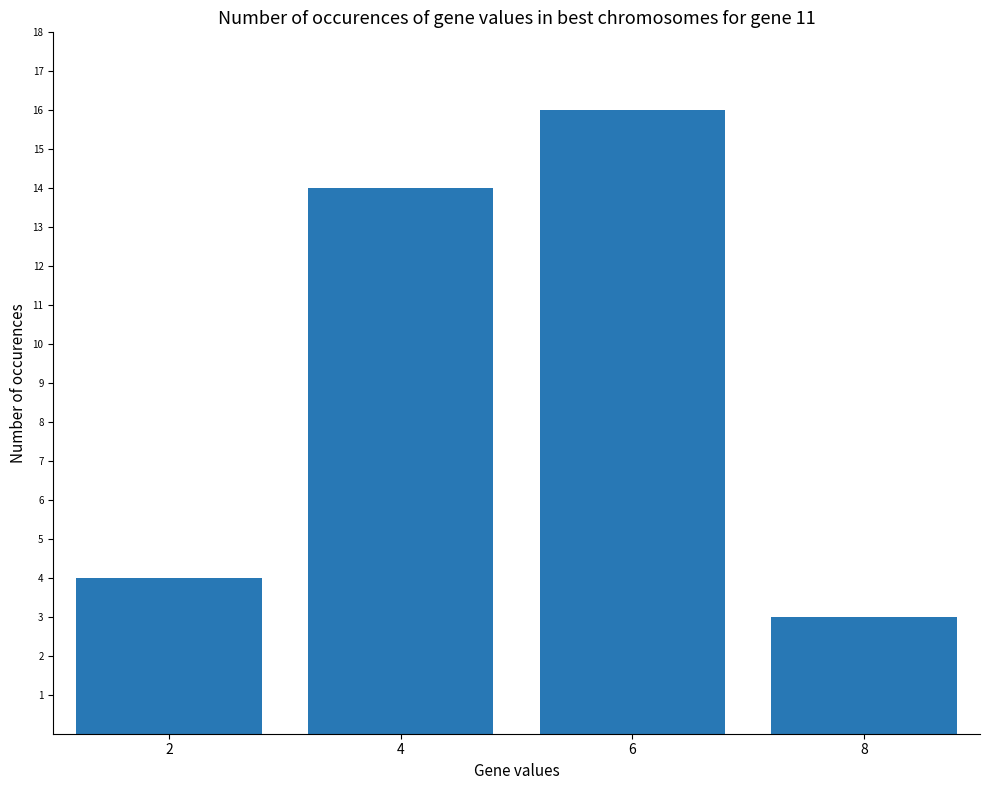

Rank the categories by value from lowest to highest.

8, 2, 4, 6